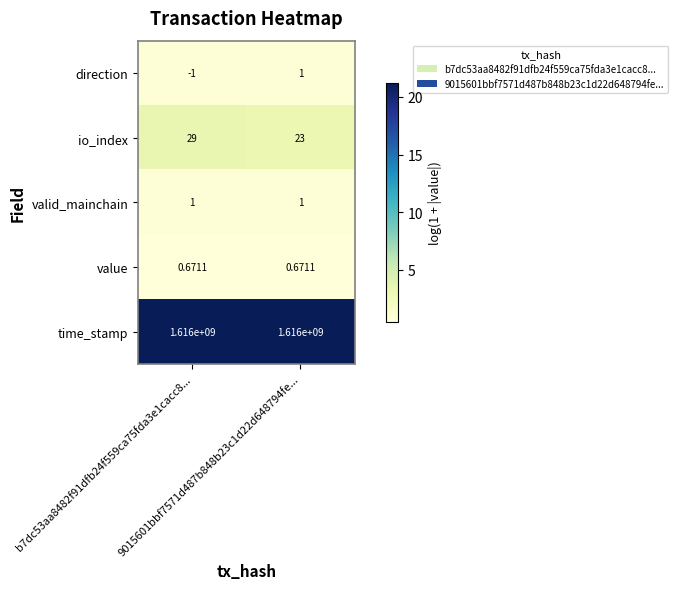

Which series has the largest range (max minus min)?

io_index